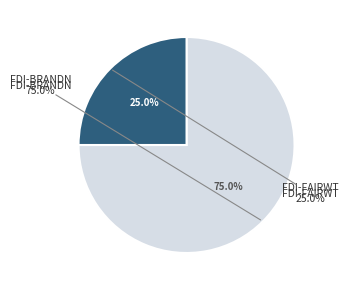

Which category accounts for the majority?

FDI-BRANDN